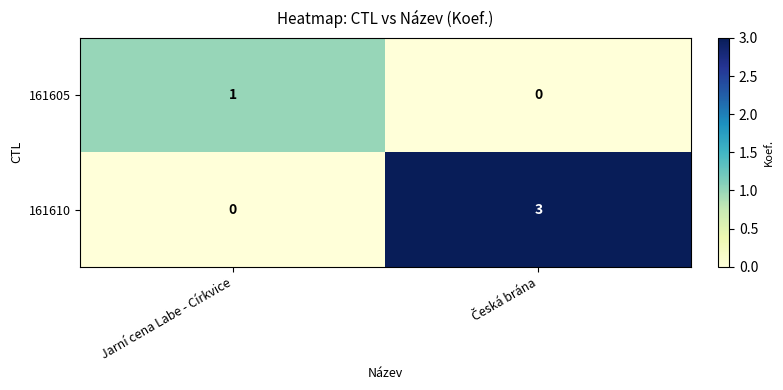

What is the maximum value for 161610?

3